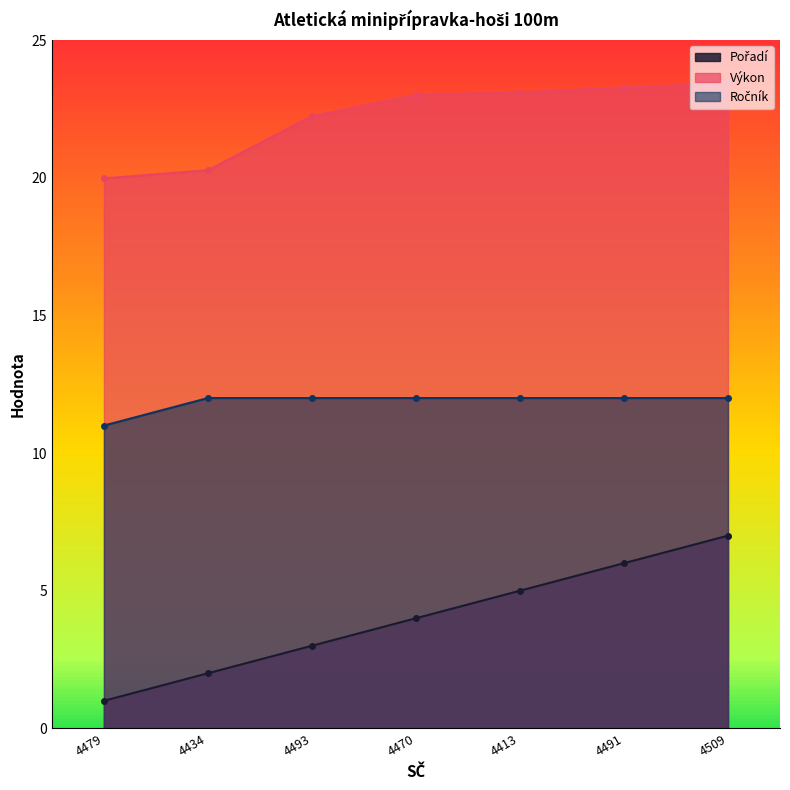

At 4491, list the series in order from largest to smallest.

Výkon, Ročník, Pořadí